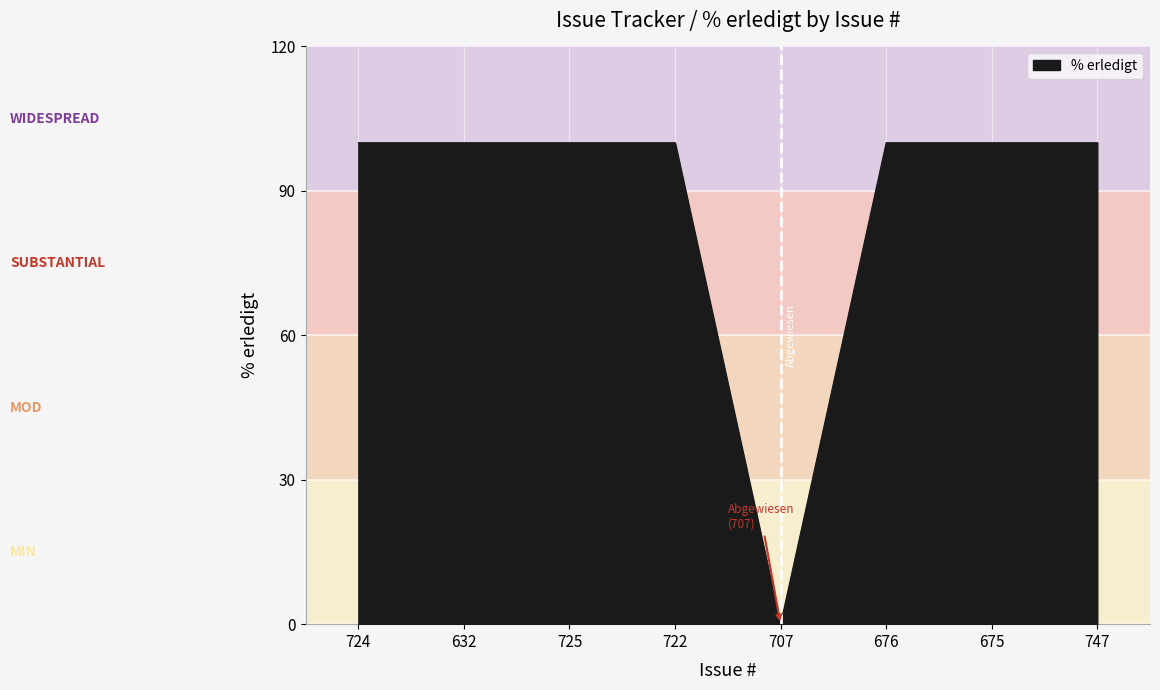

What is the ratio of the value at 725 to the value at 675?

1.0